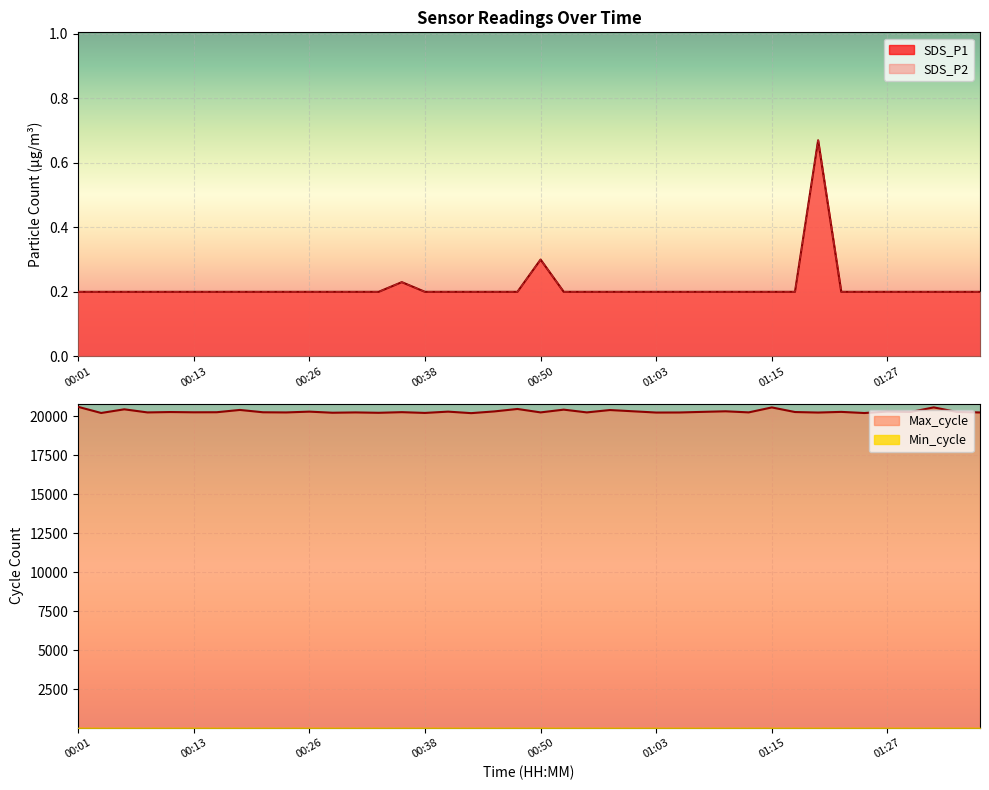

True or false: SDS_P2 has a value of 0.2 at 00:16.

True